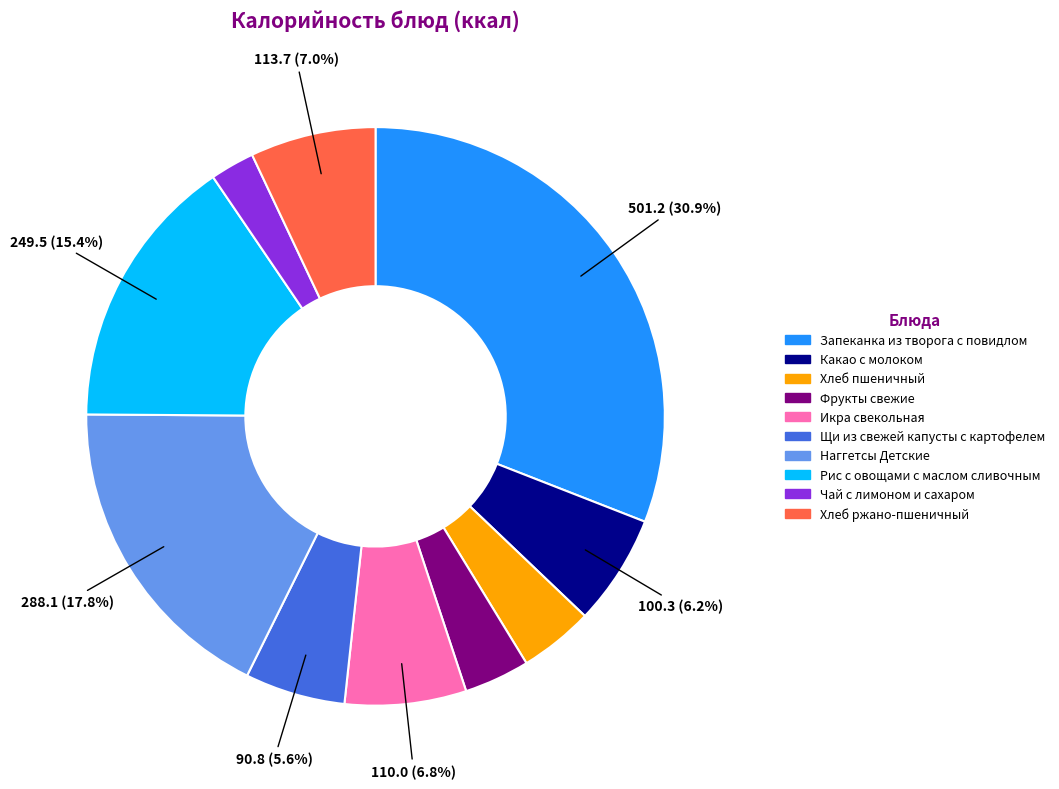

Which category has the biggest portion of the pie?

Запеканка из творога с повидлом